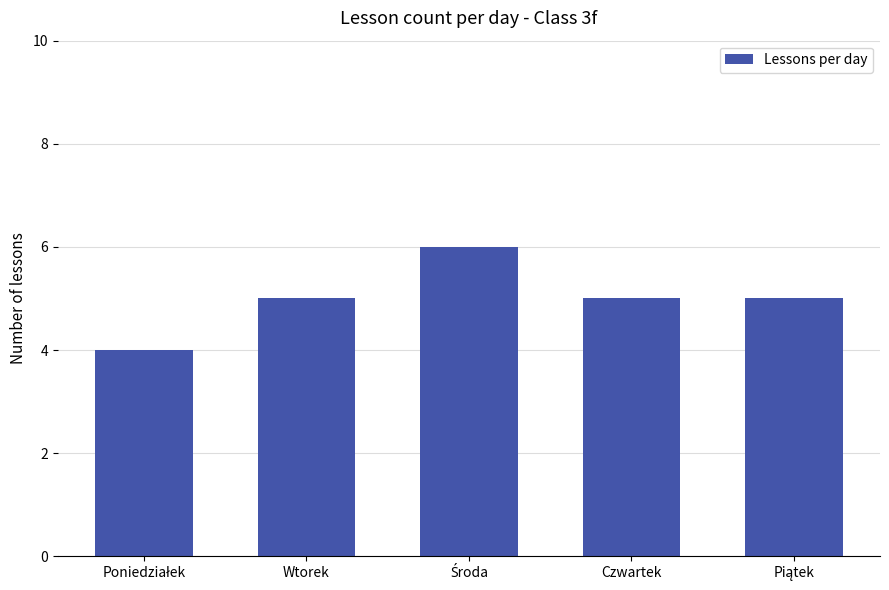

Reading left to right, extract all data points from this chart.

4	5	6	5	5